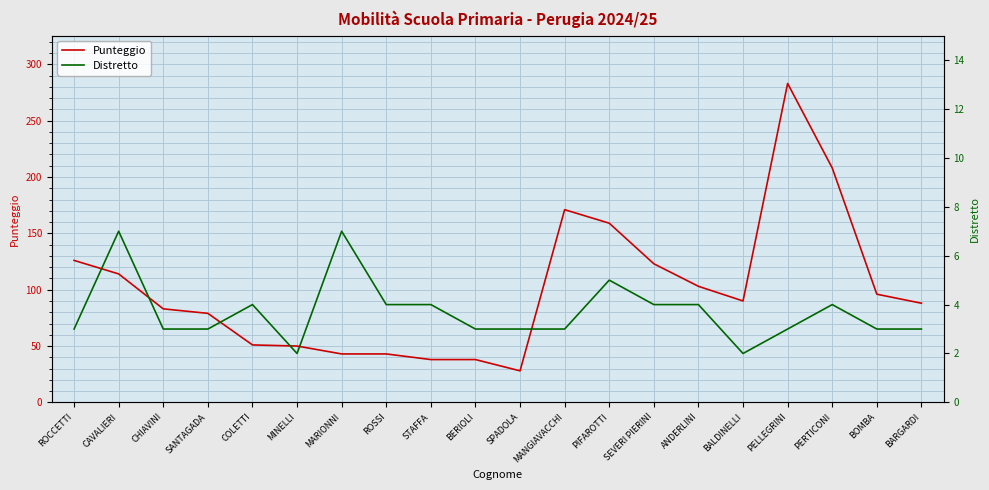

What is the average value of the Distretto series?

4